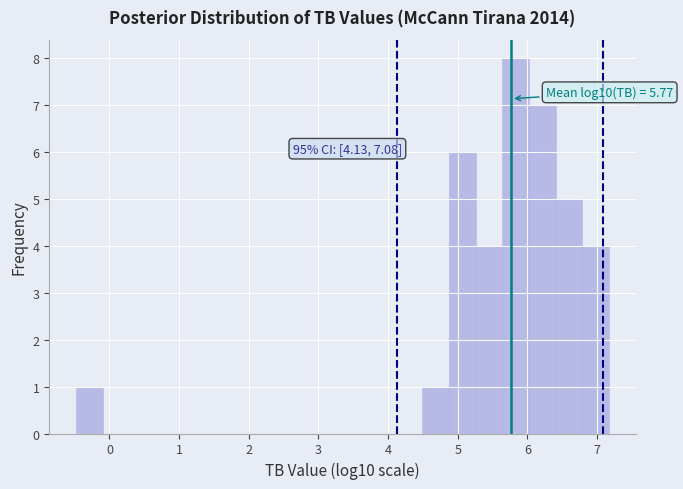

Read against the x-axis, roughly where is the centre of the tallest bar?

5.8